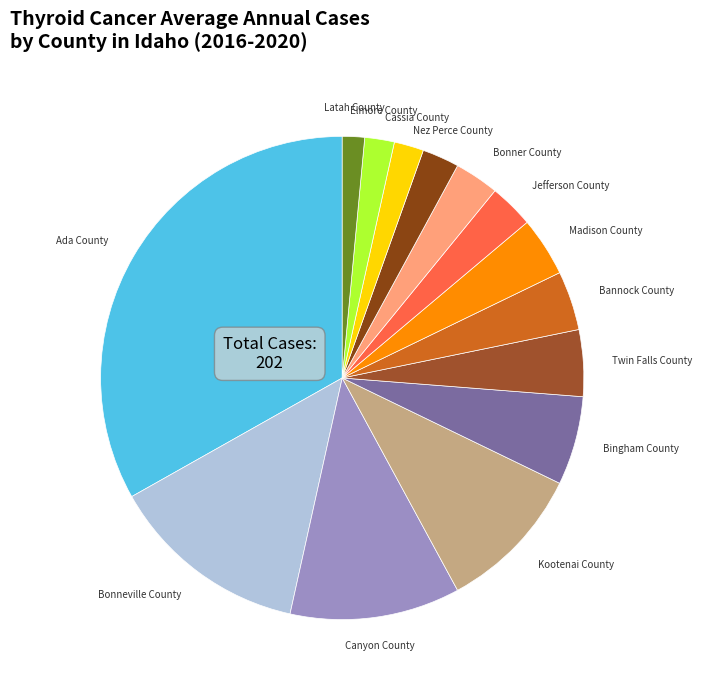

Does any single category account for the majority?

No